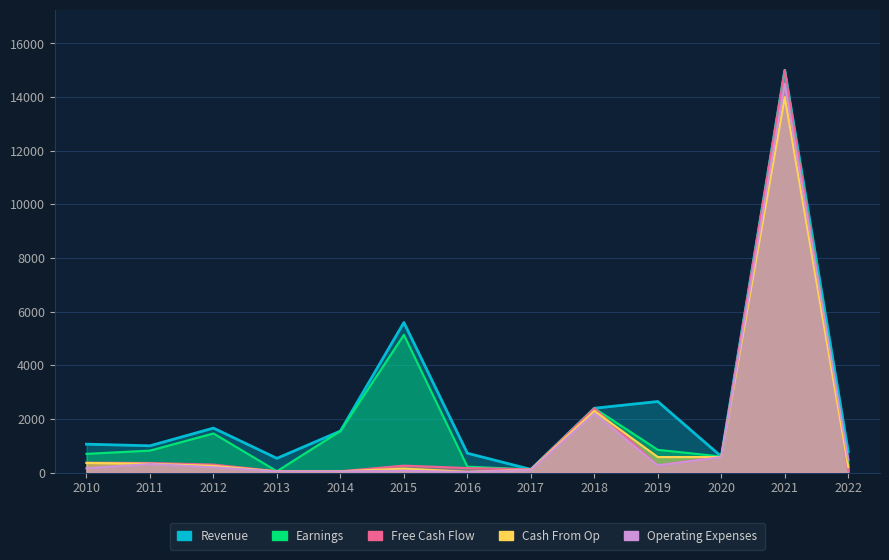

Reading left to right, extract all data points from this chart.

Revenue: 2010=1060	2011=1000	2012=1660	2013=532	2014=1550	2015=5596	2016=722	2017=120	2018=2400	2019=2650	2020=600	2021=15000	2022=780
Earnings: 2010=700	2011=820	2012=1460	2013=52	2014=1550	2015=5136	2016=222	2017=120	2018=2400	2019=850	2020=600	2021=15000	2022=285
Free Cash Flow: 2010=370	2011=360	2012=300	2013=50	2014=50	2015=260	2016=170	2017=120	2018=2400	2019=270	2020=600	2021=15000	2022=80
Cash From Op: 2010=360	2011=330	2012=250	2013=48	2014=48	2015=150	2016=30	2017=110	2018=2300	2019=580	2020=580	2021=14000	2022=200
Operating Expenses: 2010=160	2011=320	2012=200	2013=45	2014=45	2015=70	2016=22	2017=100	2018=2200	2019=270	2020=580	2021=14500	2022=480